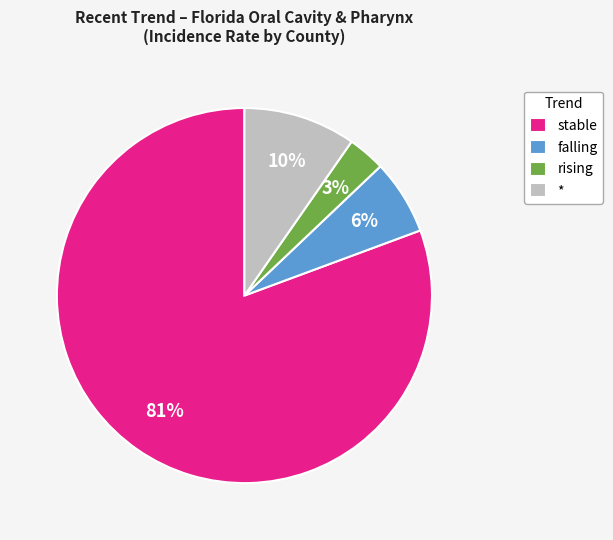

Do * and stable together represent more than half of the pie?

Yes